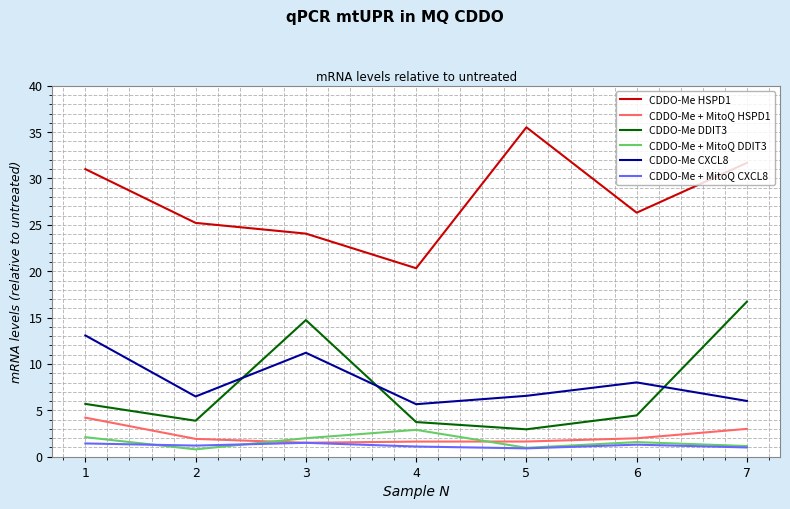

At which label is CDDO-Me DDIT3 closest to 9?

1